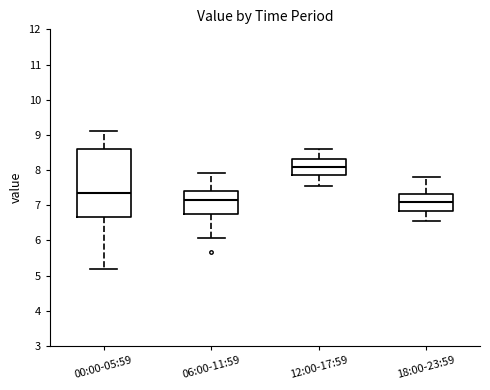

Reading left to right, transcribe this box plot: for each box, give where its median line is, the range the box spans, and where its two whiskers end, as read against the y-axis. The values are not printed on the chart, so give them approximately, as read against the axis.

00:00-05:59: median 7.3, box 6.7 to 8.6, whiskers 5.2 to 9.1
06:00-11:59: median 7.2, box 6.8 to 7.4, whiskers 6.1 to 7.9
12:00-17:59: median 8.1, box 7.9 to 8.3, whiskers 7.6 to 8.6
18:00-23:59: median 7.1, box 6.8 to 7.3, whiskers 6.6 to 7.8